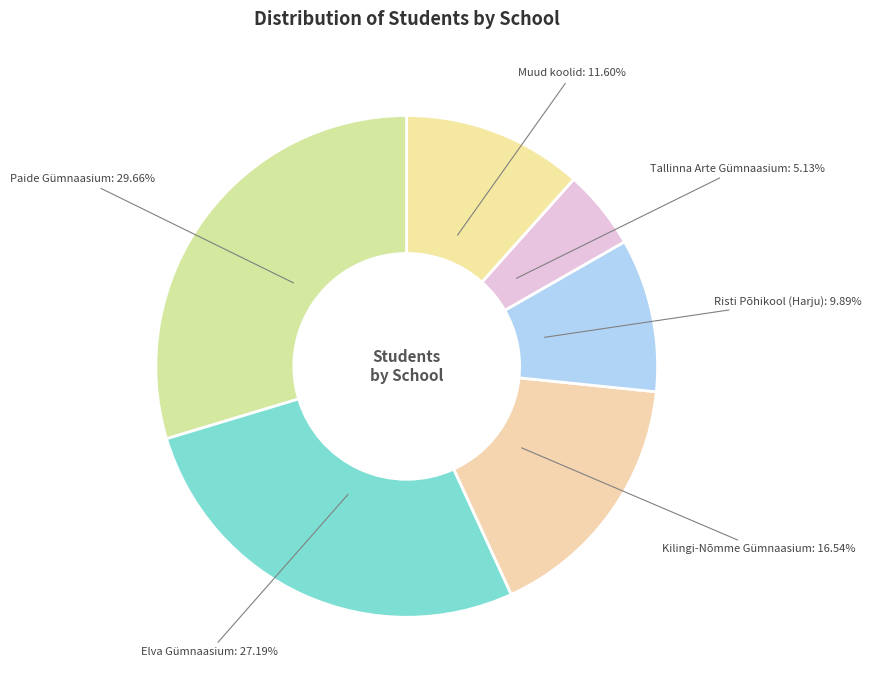

True or false: Elva Gümnaasium accounts for 27% of the total.

True